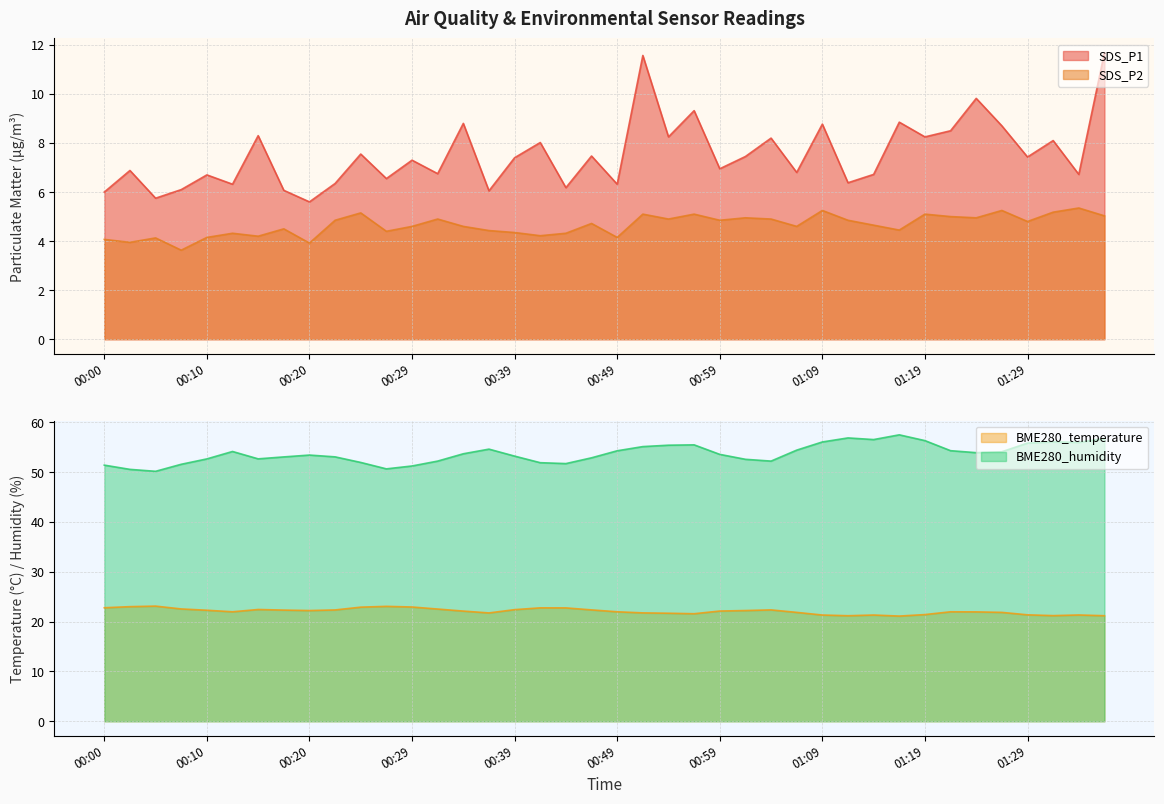

Reading left to right, transcribe all the data shown in this chart.

SDS_P1: 00:00=6.0	00:03=6.9	00:05=5.8	00:08=6.1	00:10=6.7	00:12=6.3	00:15=8.3	00:17=6.1	00:20=5.6	00:22=6.3	00:24=7.5	00:27=6.5	00:29=7.3	00:32=6.8	00:34=8.8	00:37=6.0	00:39=7.4	00:41=8.0	00:44=6.2	00:46=7.5	00:49=6.3	00:51=11.6	00:54=8.2	00:56=9.3	00:59=7.0	01:01=7.5	01:04=8.2	01:06=6.8	01:09=8.8	01:11=6.4	01:14=6.7	01:16=8.8	01:19=8.2	01:22=8.5	01:24=9.8	01:26=8.7	01:29=7.4	01:31=8.1	01:34=6.7	01:36=11.7
SDS_P2: 00:00=4.1	00:03=4.0	00:05=4.1	00:08=3.6	00:10=4.2	00:12=4.3	00:15=4.2	00:17=4.5	00:20=3.9	00:22=4.8	00:24=5.2	00:27=4.4	00:29=4.6	00:32=4.9	00:34=4.6	00:37=4.4	00:39=4.3	00:41=4.2	00:44=4.3	00:46=4.7	00:49=4.2	00:51=5.1	00:54=4.9	00:56=5.1	00:59=4.8	01:01=5.0	01:04=4.9	01:06=4.6	01:09=5.2	01:11=4.8	01:14=4.7	01:16=4.5	01:19=5.1	01:22=5.0	01:24=5.0	01:26=5.2	01:29=4.8	01:31=5.2	01:34=5.3	01:36=5.0
BME280_temperature: 00:00=22.8	00:03=23.0	00:05=23.1	00:08=22.5	00:10=22.3	00:12=22.0	00:15=22.4	00:17=22.3	00:20=22.2	00:22=22.3	00:24=22.9	00:27=23.1	00:29=22.9	00:32=22.5	00:34=22.1	00:37=21.7	00:39=22.4	00:41=22.8	00:44=22.8	00:46=22.4	00:49=22.0	00:51=21.8	00:54=21.7	00:56=21.6	00:59=22.1	01:01=22.2	01:04=22.4	01:06=21.9	01:09=21.3	01:11=21.2	01:14=21.3	01:16=21.1	01:19=21.4	01:22=22.0	01:24=21.9	01:26=21.9	01:29=21.4	01:31=21.2	01:34=21.3	01:36=21.2
BME280_humidity: 00:00=51.4	00:03=50.5	00:05=50.2	00:08=51.6	00:10=52.6	00:12=54.1	00:15=52.7	00:17=53.0	00:20=53.4	00:22=53.1	00:24=51.9	00:27=50.6	00:29=51.2	00:32=52.2	00:34=53.7	00:37=54.6	00:39=53.2	00:41=51.9	00:44=51.7	00:46=52.9	00:49=54.3	00:51=55.1	00:54=55.4	00:56=55.5	00:59=53.6	01:01=52.6	01:04=52.2	01:06=54.4	01:09=56.0	01:11=56.9	01:14=56.5	01:16=57.5	01:19=56.3	01:22=54.3	01:24=53.9	01:26=54.1	01:29=55.8	01:31=56.1	01:34=56.0	01:36=56.8